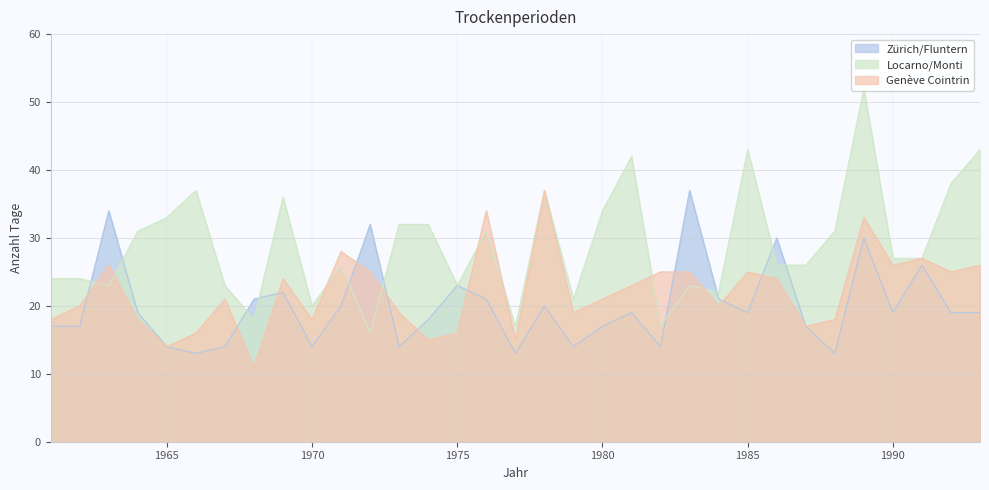

What is the spread (max minus min) of values at 1987?

9